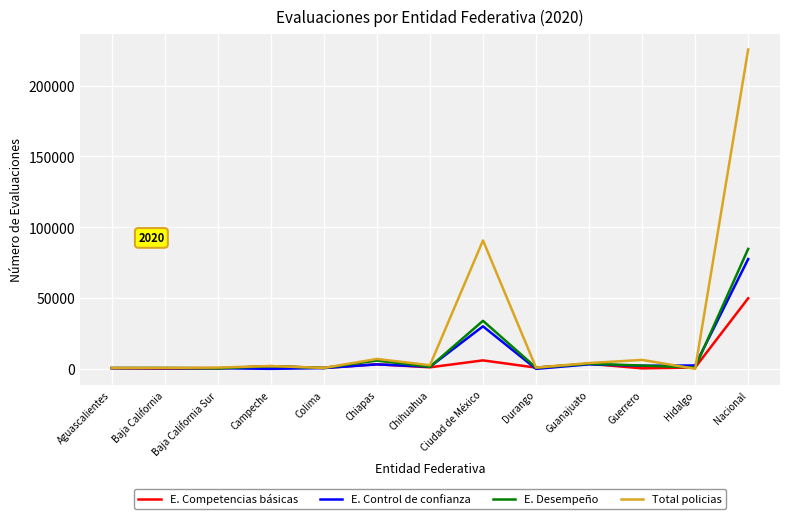

What is the sum of all E. Desempeño values?

137750